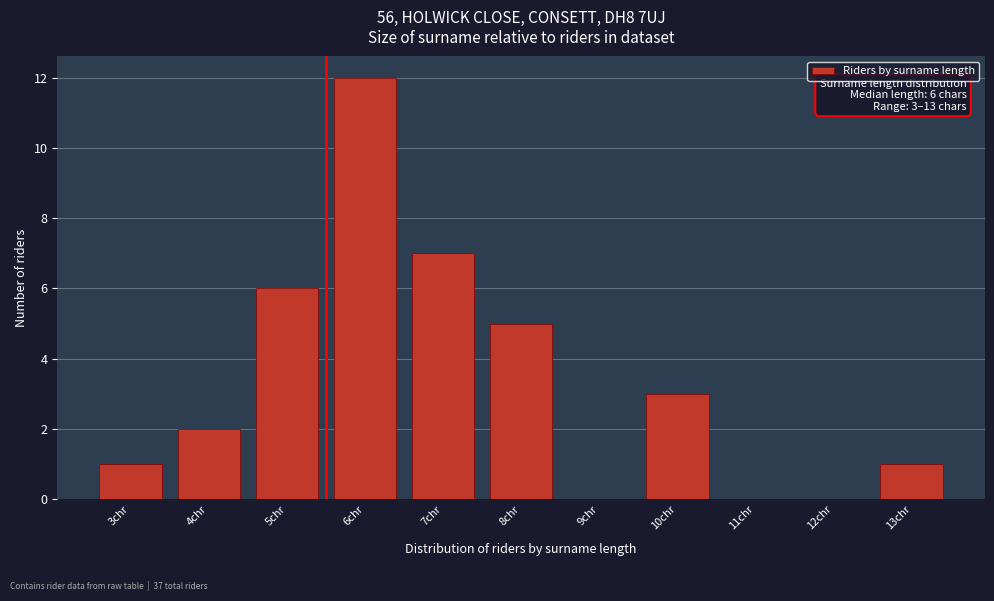

Reading left to right, extract all data points from this chart.

3chr=1	4chr=2	5chr=6	6chr=12	7chr=7	8chr=5	9chr=0	10chr=3	11chr=0	12chr=0	13chr=1